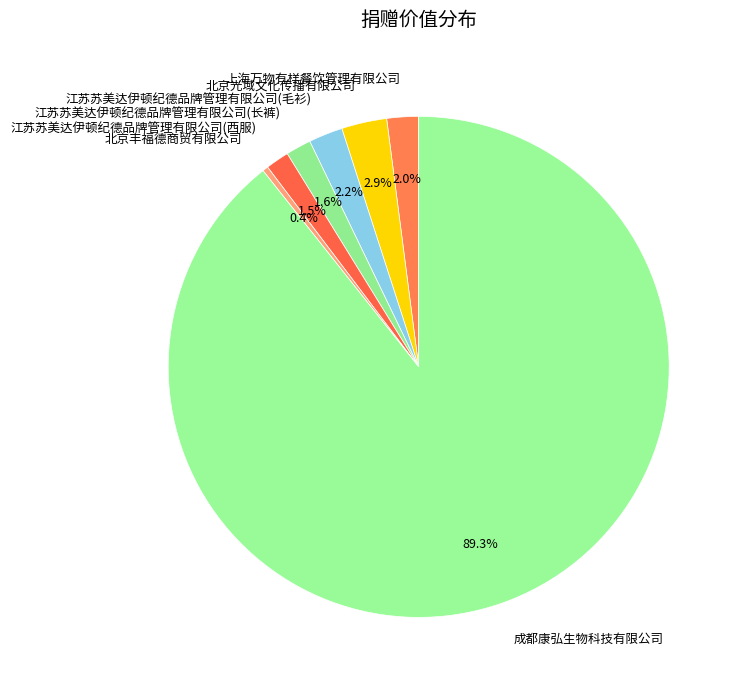

Does any single category account for the majority?

Yes